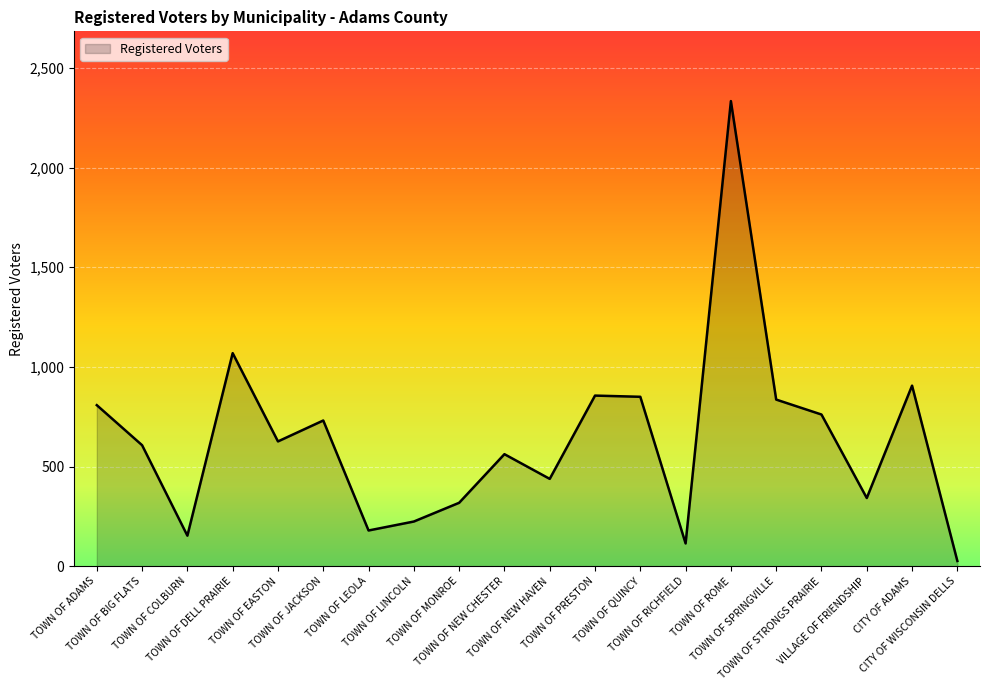

What is the change in value from TOWN OF NEW HAVEN to TOWN OF ROME?

+1896